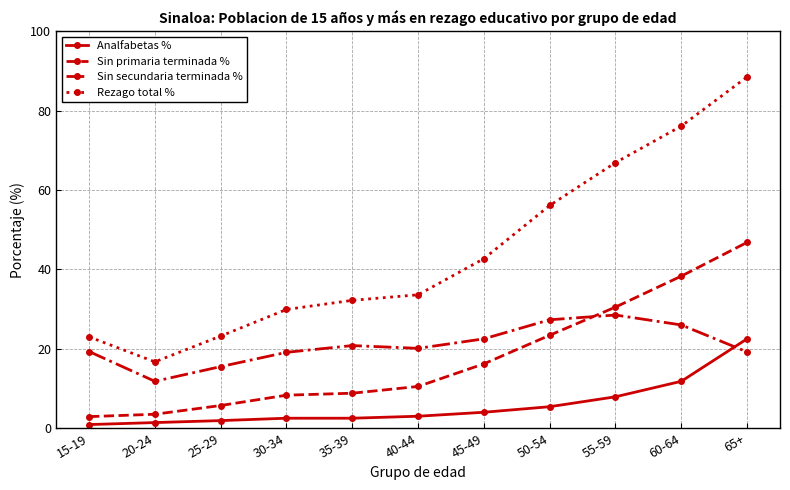

At which label does Analfabetas % reach its peak?

65+